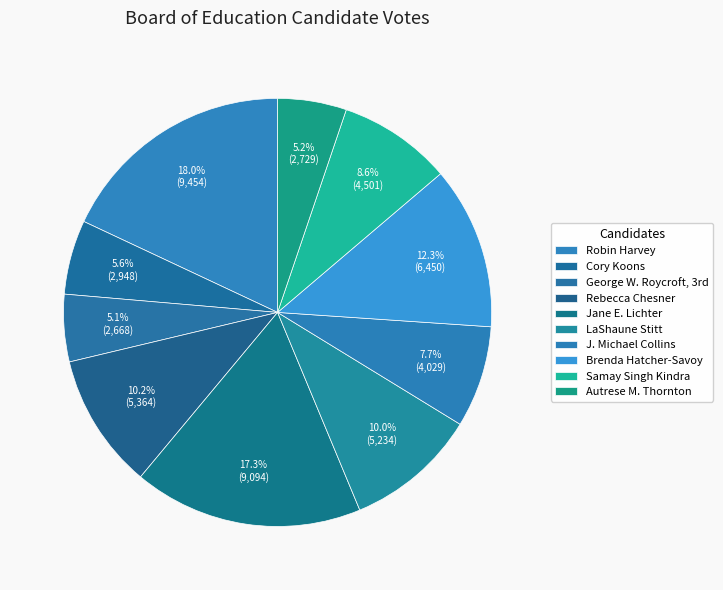

What percentage is the J. Michael Collins slice, to the nearest percent?

8%